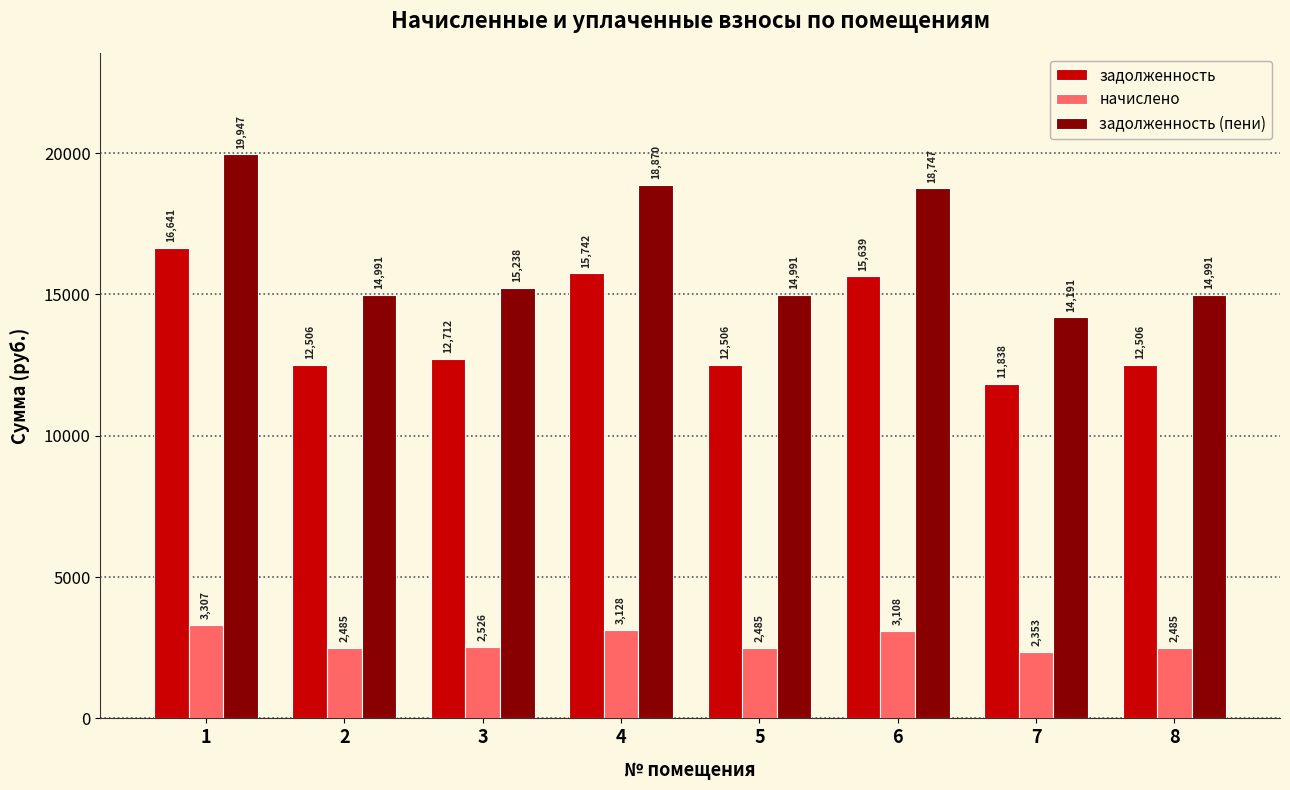

The value of задолженность (пени) at 5 is 8307.2. True or false?

False